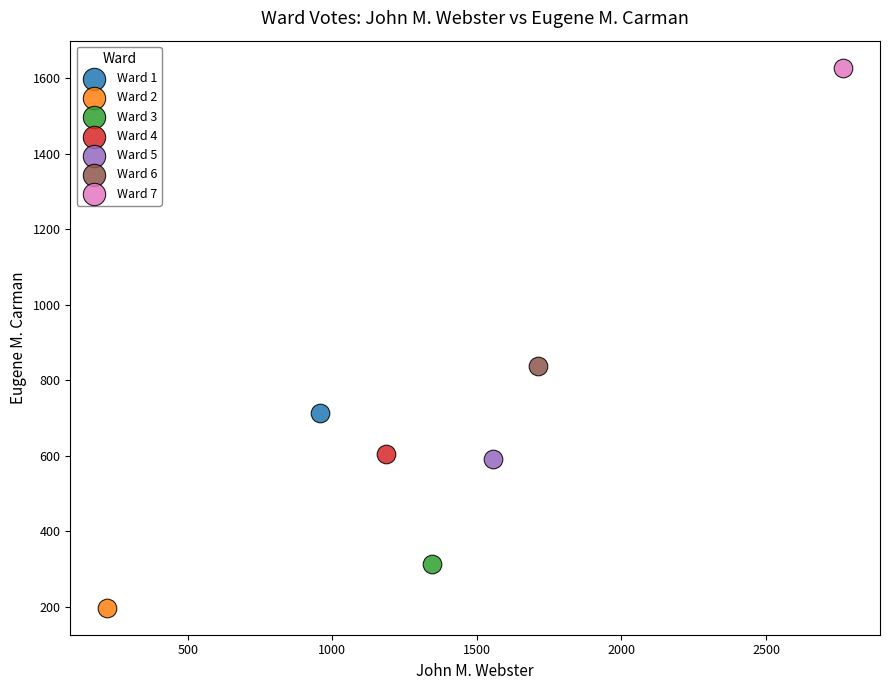

Which series reaches the maximum Y coordinate?

Ward 7